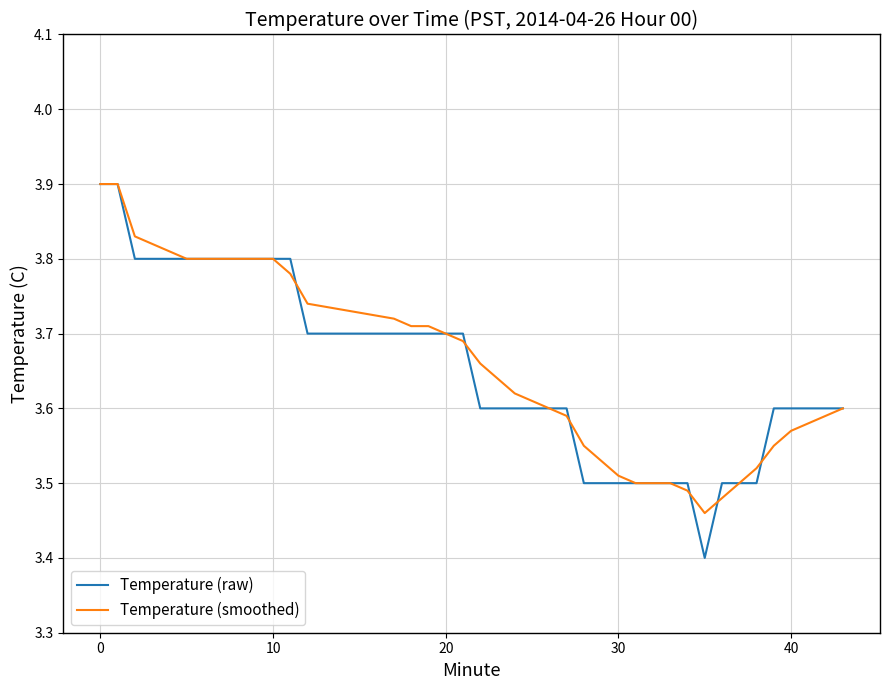

Which series has the widest spread of values?

Temperature (raw)